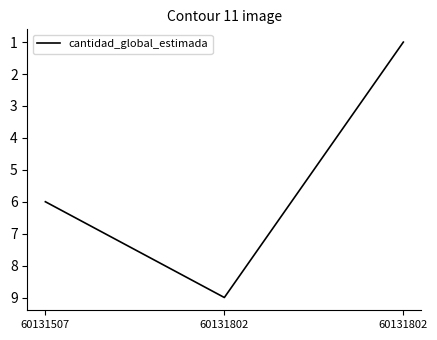

Which has a higher value, 60131802 or 60131507?

60131802